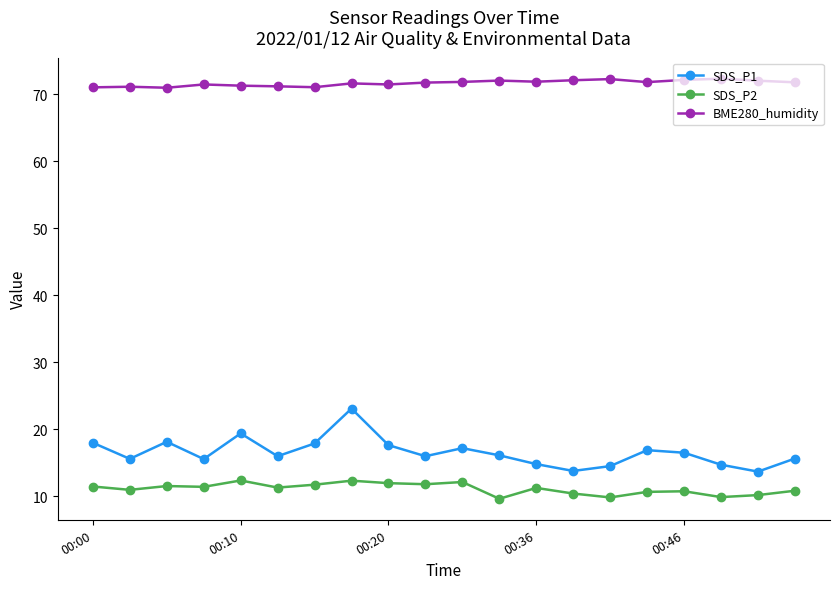

True or false: SDS_P2 has more than 1 interior local peaks.

True